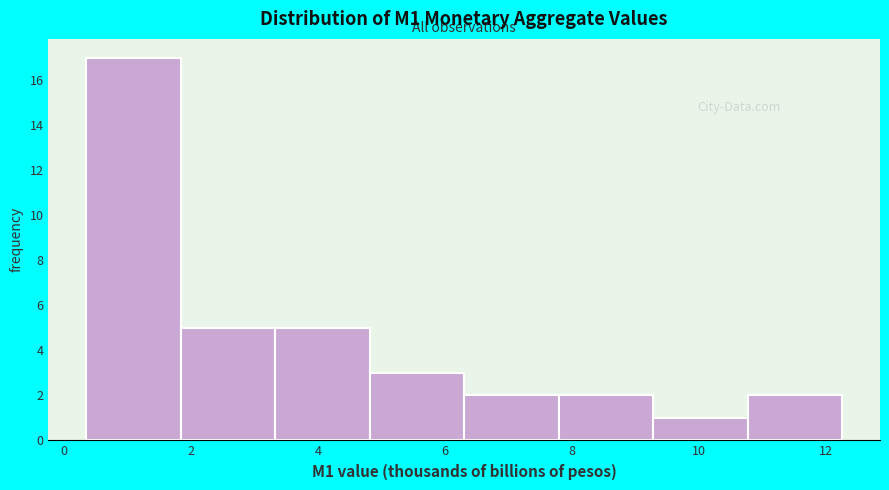

Reading left to right, transcribe this chart: for each bar, give the range it covers on the x-axis and its height. Neither the bar edges nor the heights are printed on the chart, so give them approximately, as read against the axes.

0.4 to 1.8: 17
1.8 to 3.4: 5
3.4 to 4.8: 5
4.8 to 6.4: 3
6.4 to 7.8: 2
7.8 to 9.2: 2
9.2 to 10.8: 1
10.8 to 12.2: 2